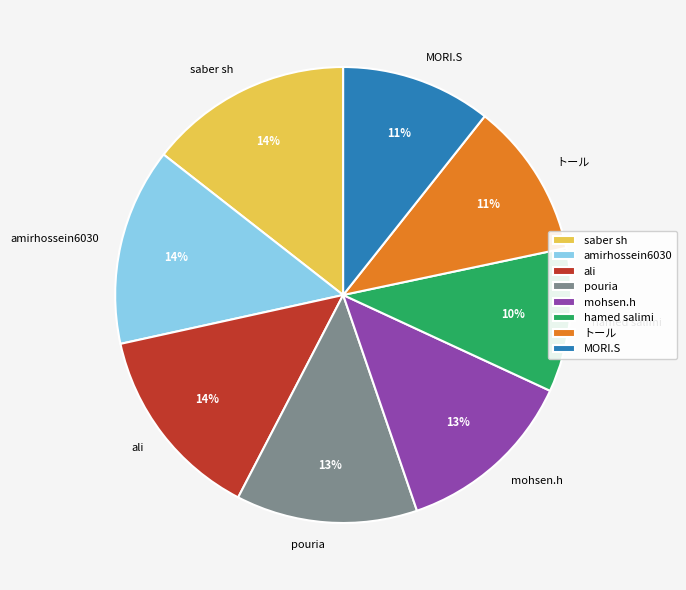

Is it true that トール is 22% of the pie?

False